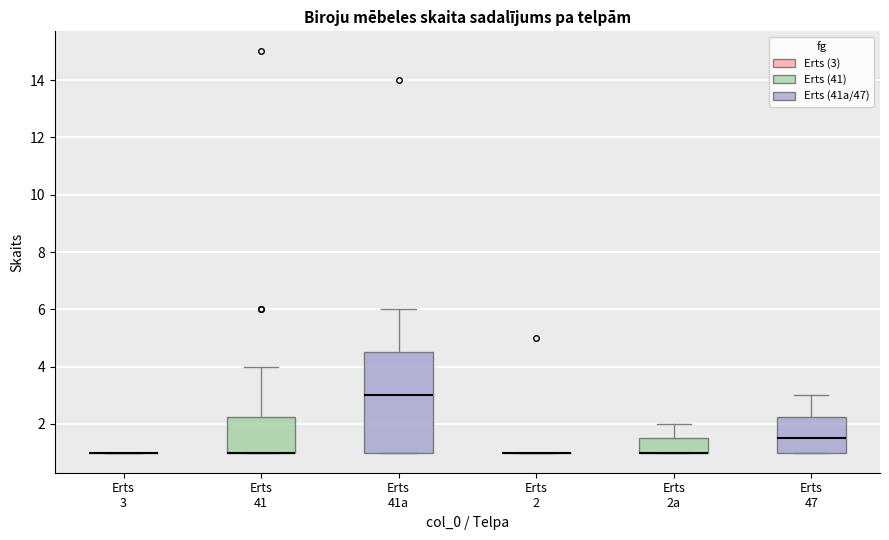

Reading left to right, transcribe this box plot: for each box, give where its median line is, the range the box spans, and where its two whiskers end, as read against the y-axis. The values are not printed on the chart, so give them approximately, as read against the axis.

Erts 3: box collapsed to a line at 1.0, whiskers 1.0 to 1.0
Erts 41: median 1.0 (drawn on the box's lower edge), box 1.0 to 2.2, whiskers 1.0 to 4.0
Erts 41a: median 3.0, box 1.0 to 4.6, whiskers 1.0 to 6.0
Erts 2: box collapsed to a line at 1.0, whiskers 1.0 to 1.0
Erts 2a: median 1.0 (drawn on the box's lower edge), box 1.0 to 1.6, whiskers 1.0 to 2.0
Erts 47: median 1.6, box 1.0 to 2.2, whiskers 1.0 to 3.0